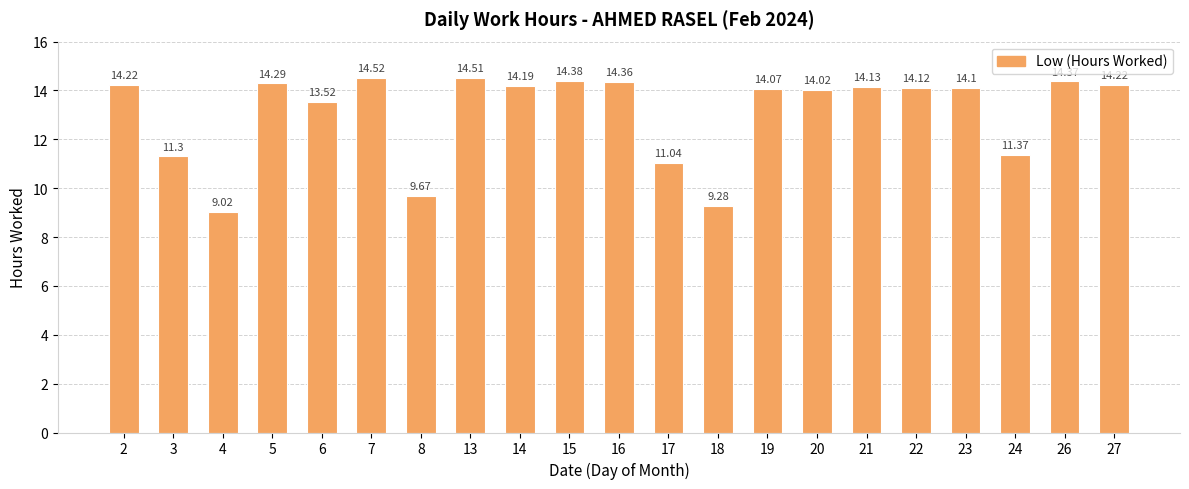

Reading left to right, transcribe all the data shown in this chart.

14.2	11.3	9.0	14.3	13.5	14.5	9.7	14.5	14.2	14.4	14.4	11.0	9.3	14.1	14.0	14.1	14.1	14.1	11.4	14.4	14.2